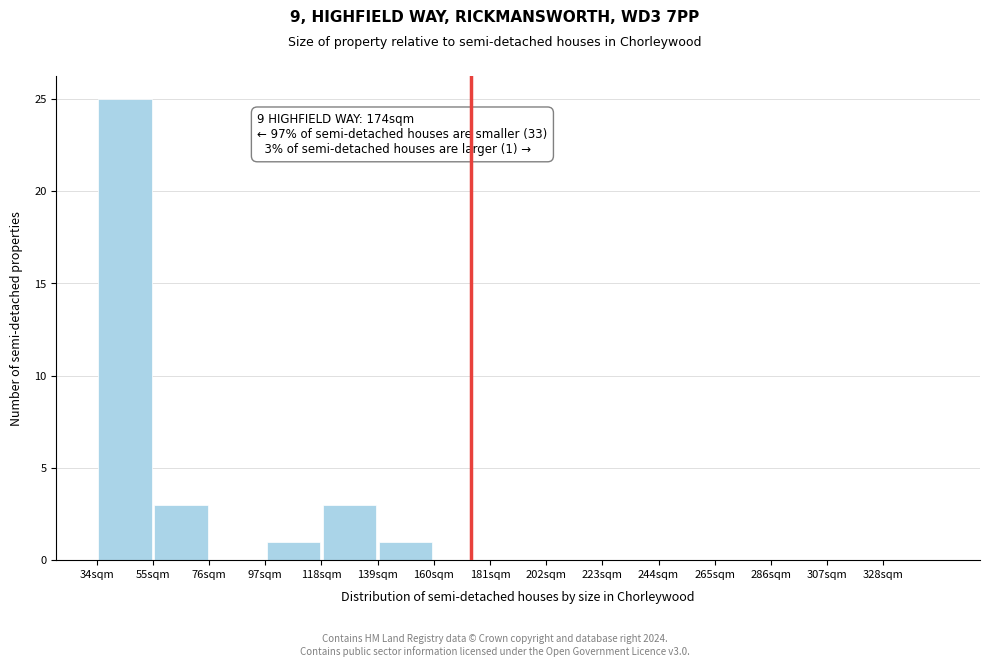

Over which range of the x-axis is the bar tallest?

34 to 55